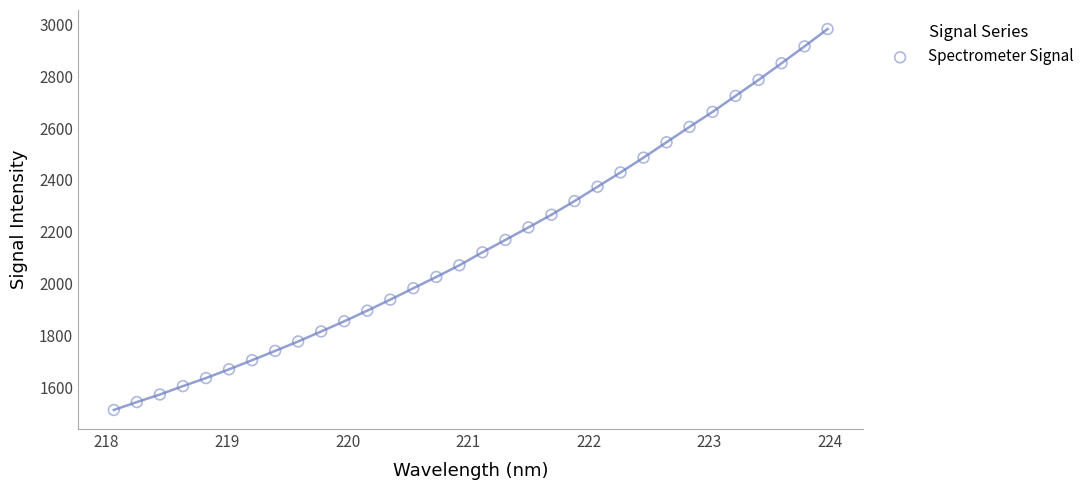

What is the range of Y values (max minus min)?

1466.6